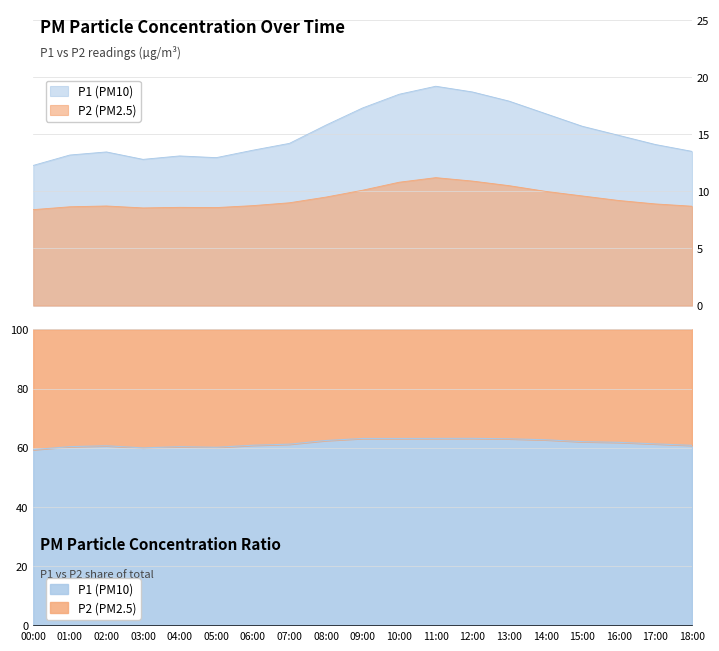

Which category has the lowest value in the P2 series?

00:00